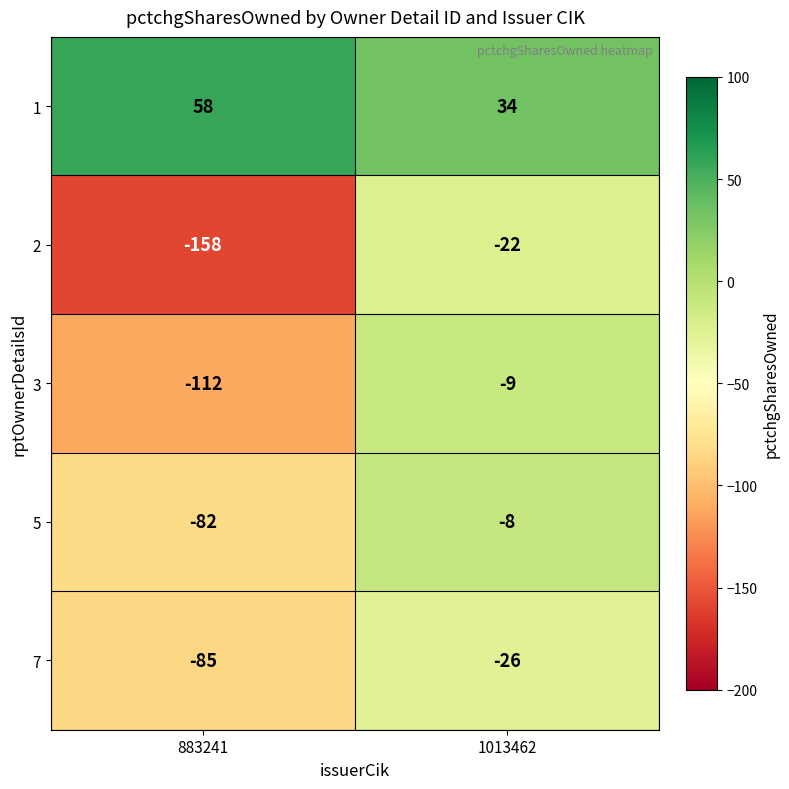

What is the highest value of the 7 series?

-26